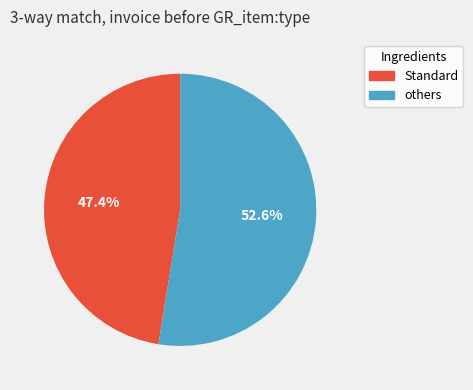

Count the number of slices in the pie.

2